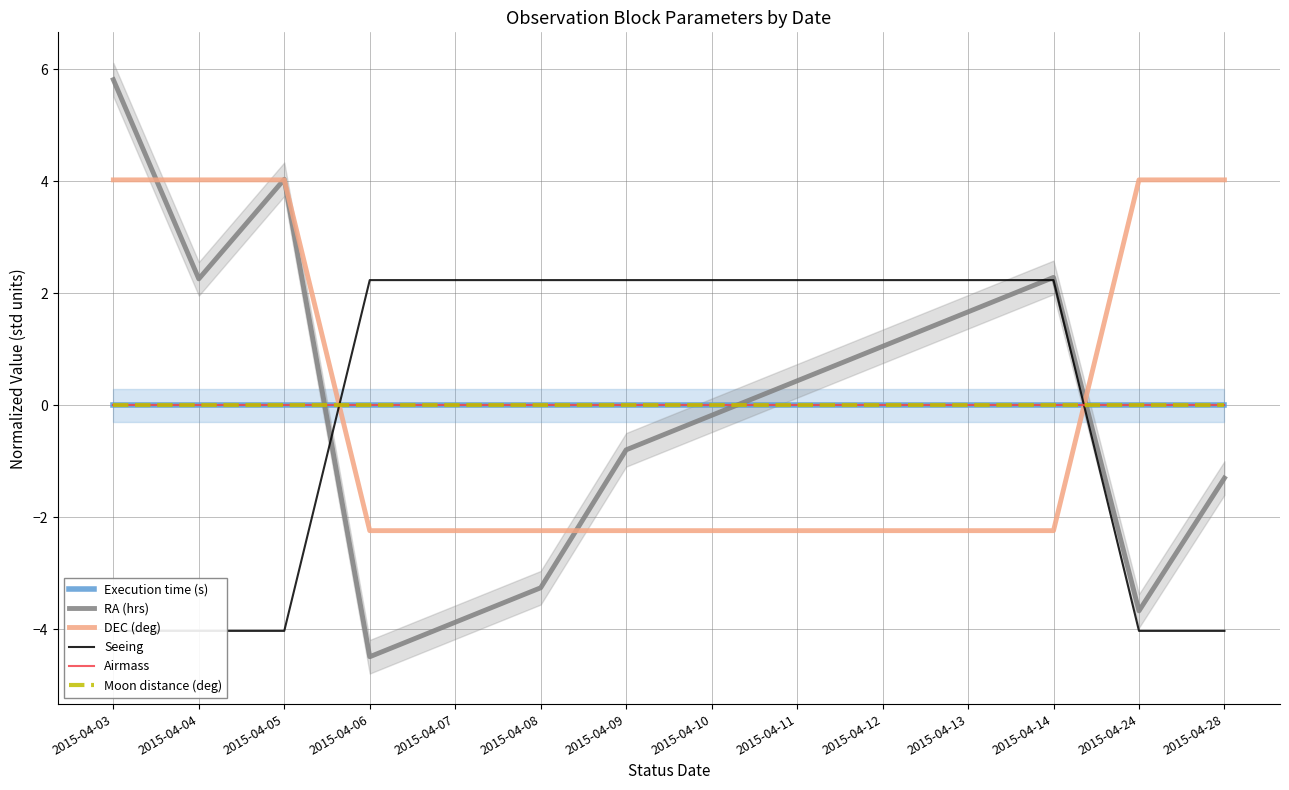

The RA (hrs) series shows -0.2 at 2015-04-10. True or false?

True